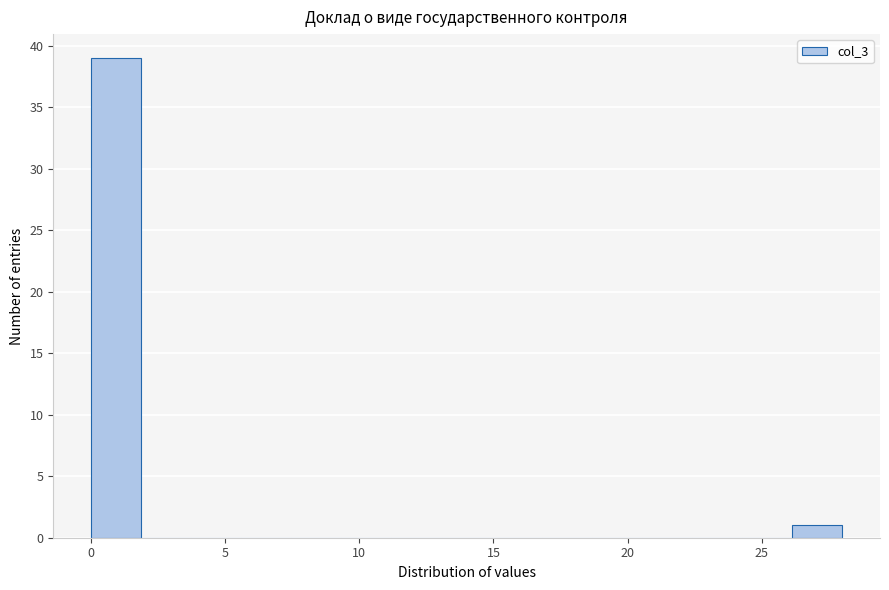

Read against the x-axis, roughly where is the centre of the tallest bar?

1.0